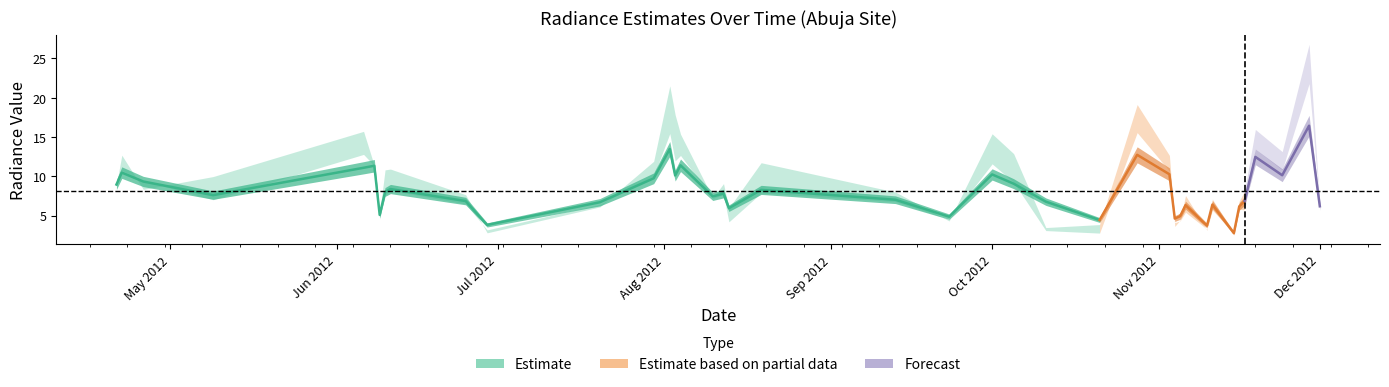

Count the number of data series in this chart.

3